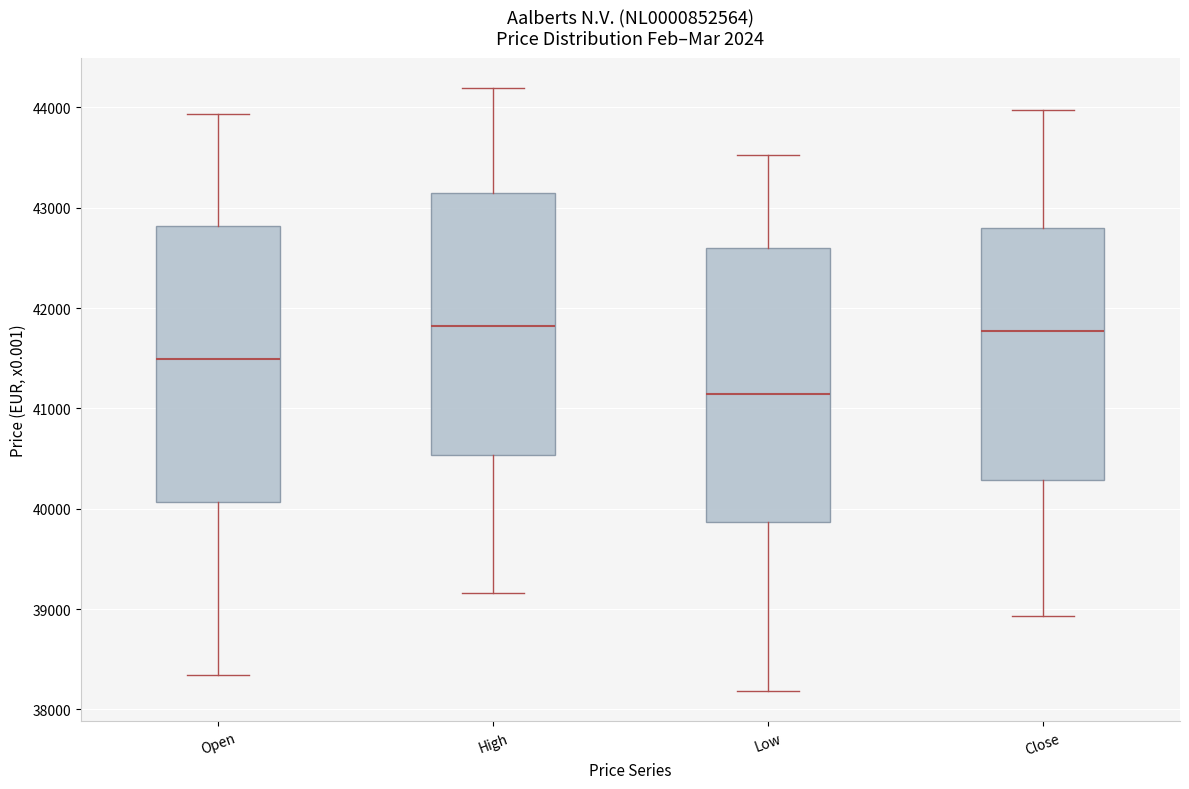

Which box's median line is the lowest?

Low